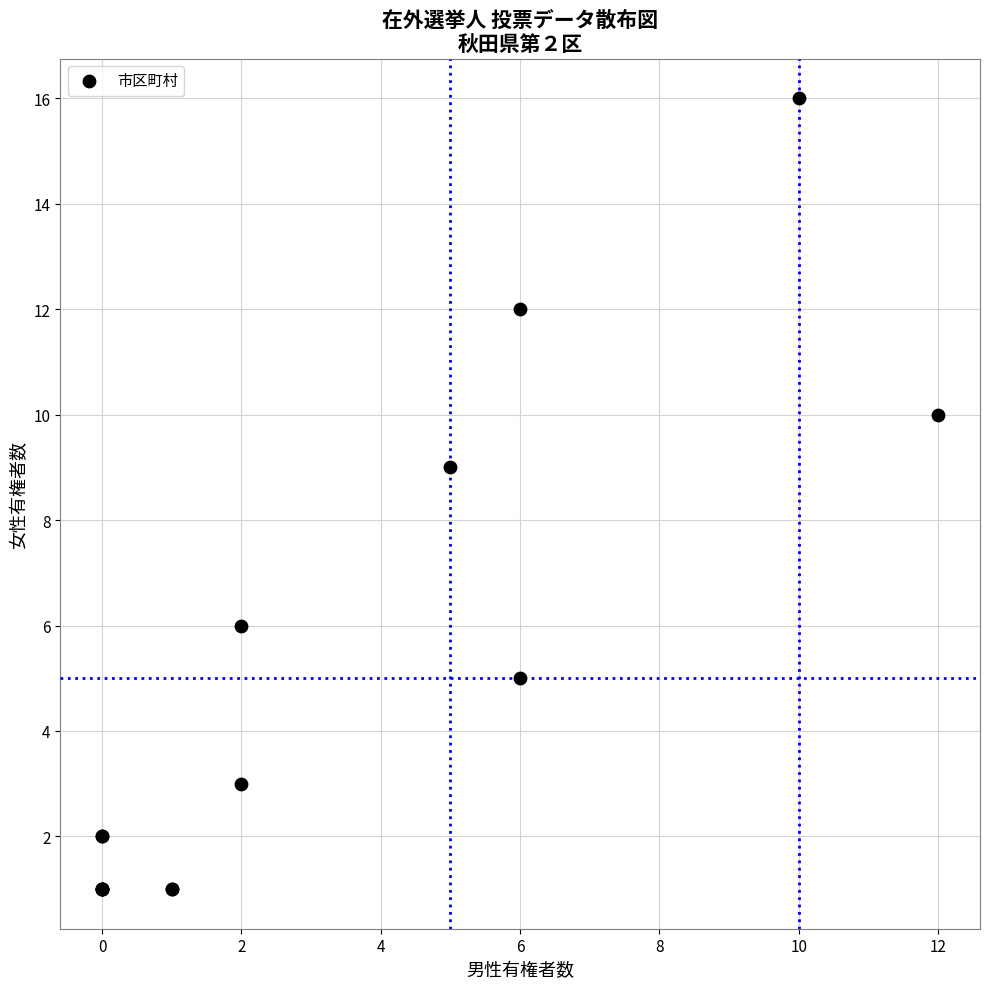

What Y value in the scatter plot is closest to 8?

9